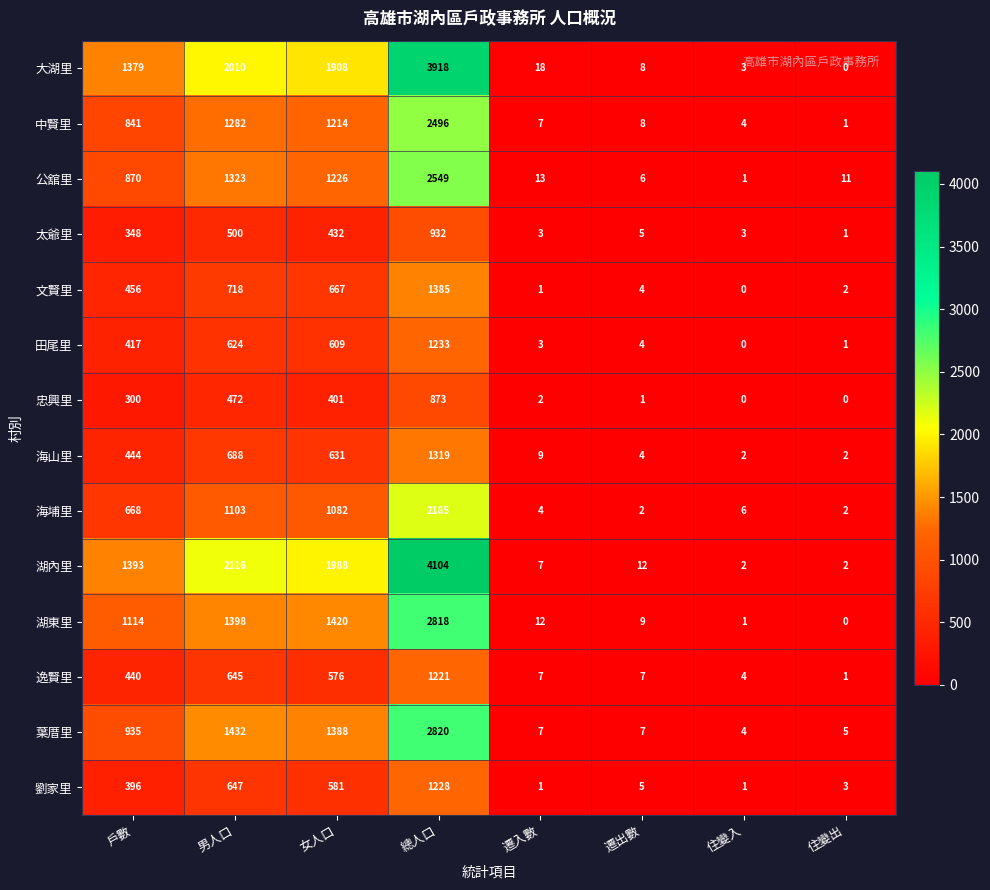

Is it true that 大湖里 equals 2010 at 男人口?

True